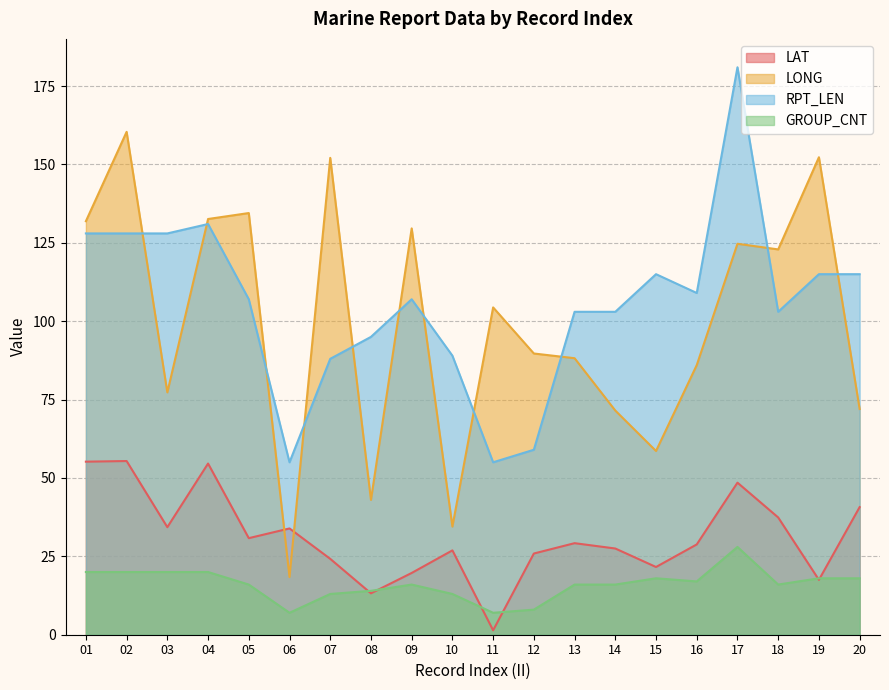

The value of LAT at 04 is 54.6. True or false?

True